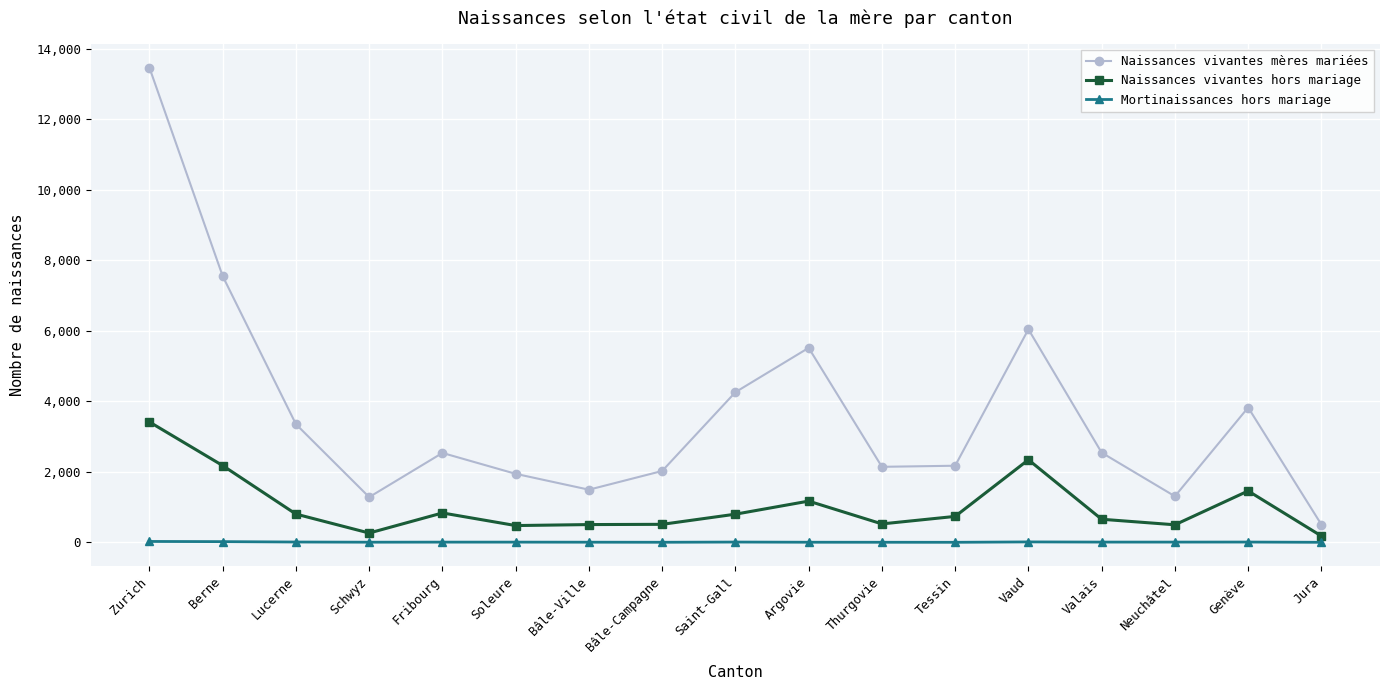

True or false: Naissances vivantes mères mariées and Mortinaissances hors mariage intersect in this chart.

False